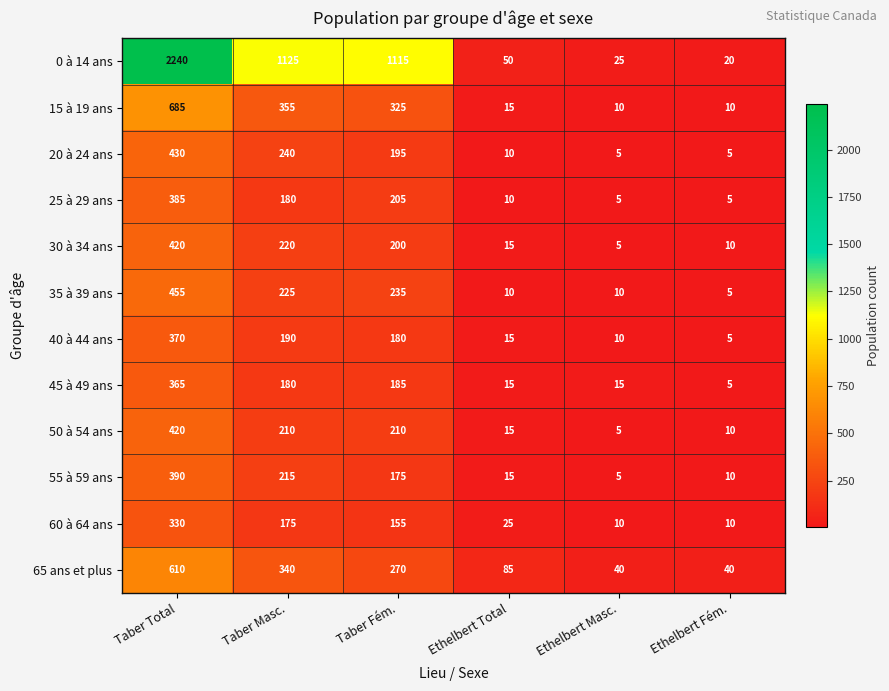

Which series has the widest spread of values?

0 à 14 ans